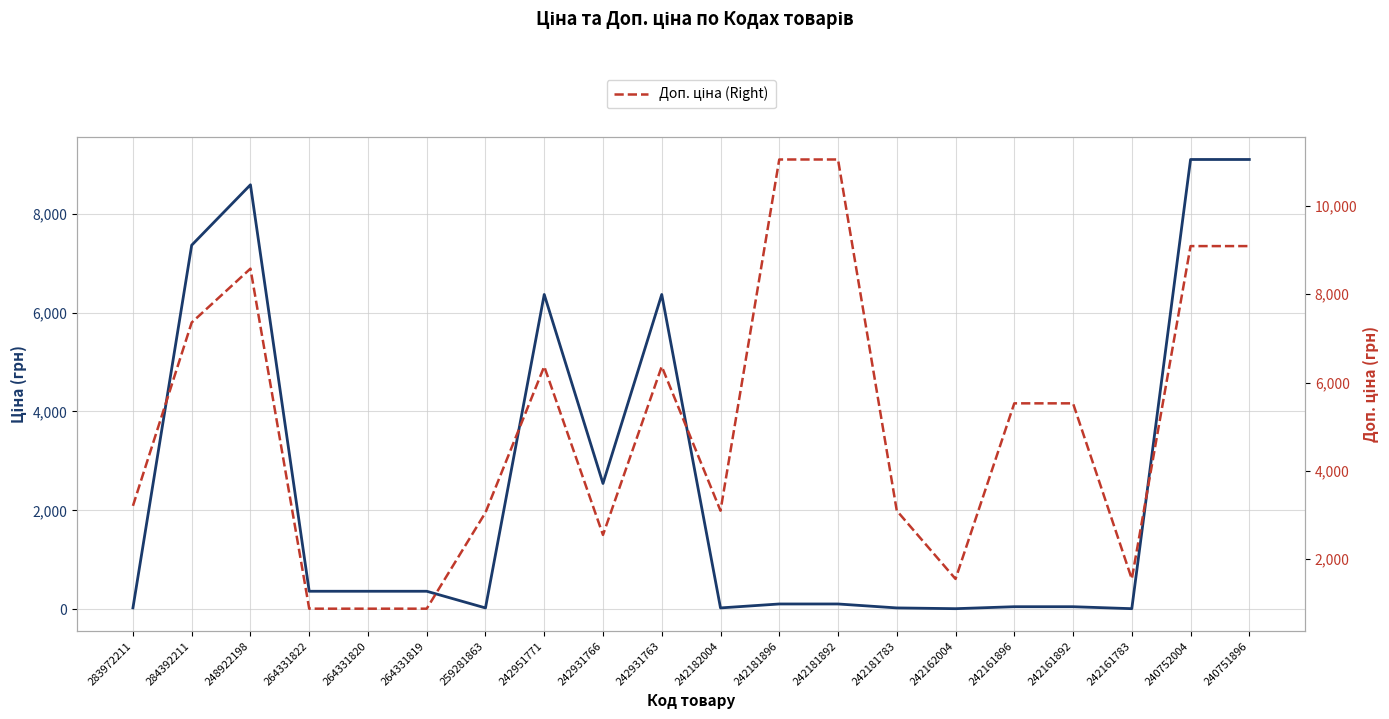

What is the maximum value shown in the chart?

11055.0